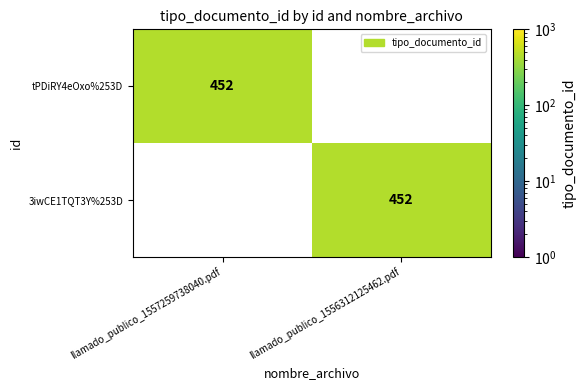

True or false: 3iwCE1TQT3Y%253D has a value of 734 at llamado_publico_1556312125462.pdf.

False